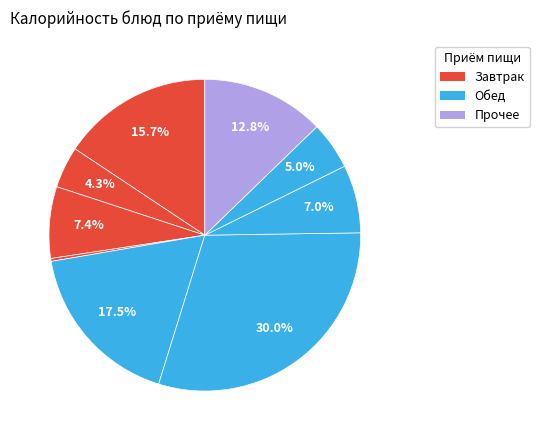

How many segments does this pie chart have?

9